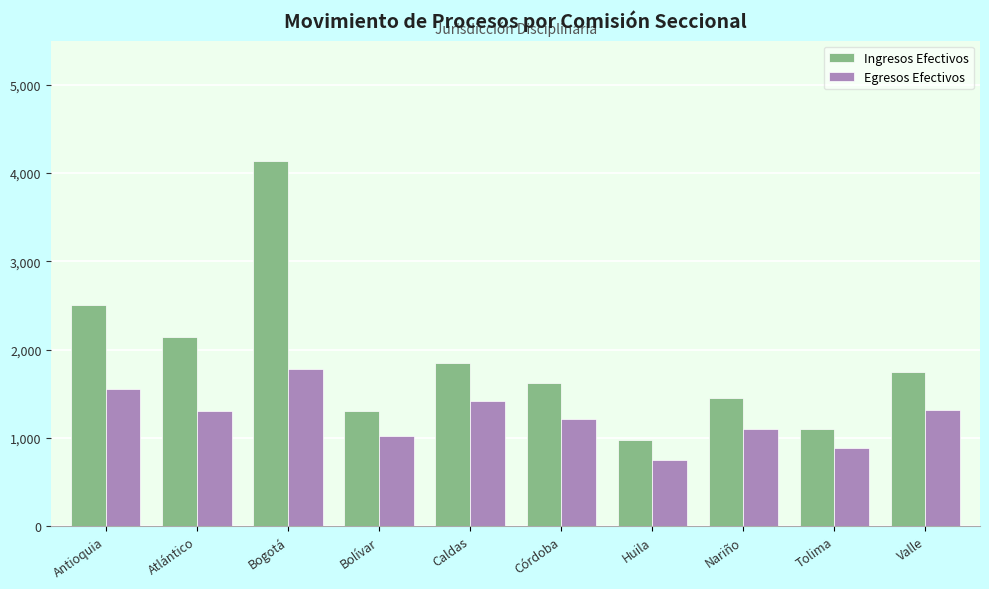

What is the difference between the maximum and minimum values in the Egresos Efectivos series?

1034